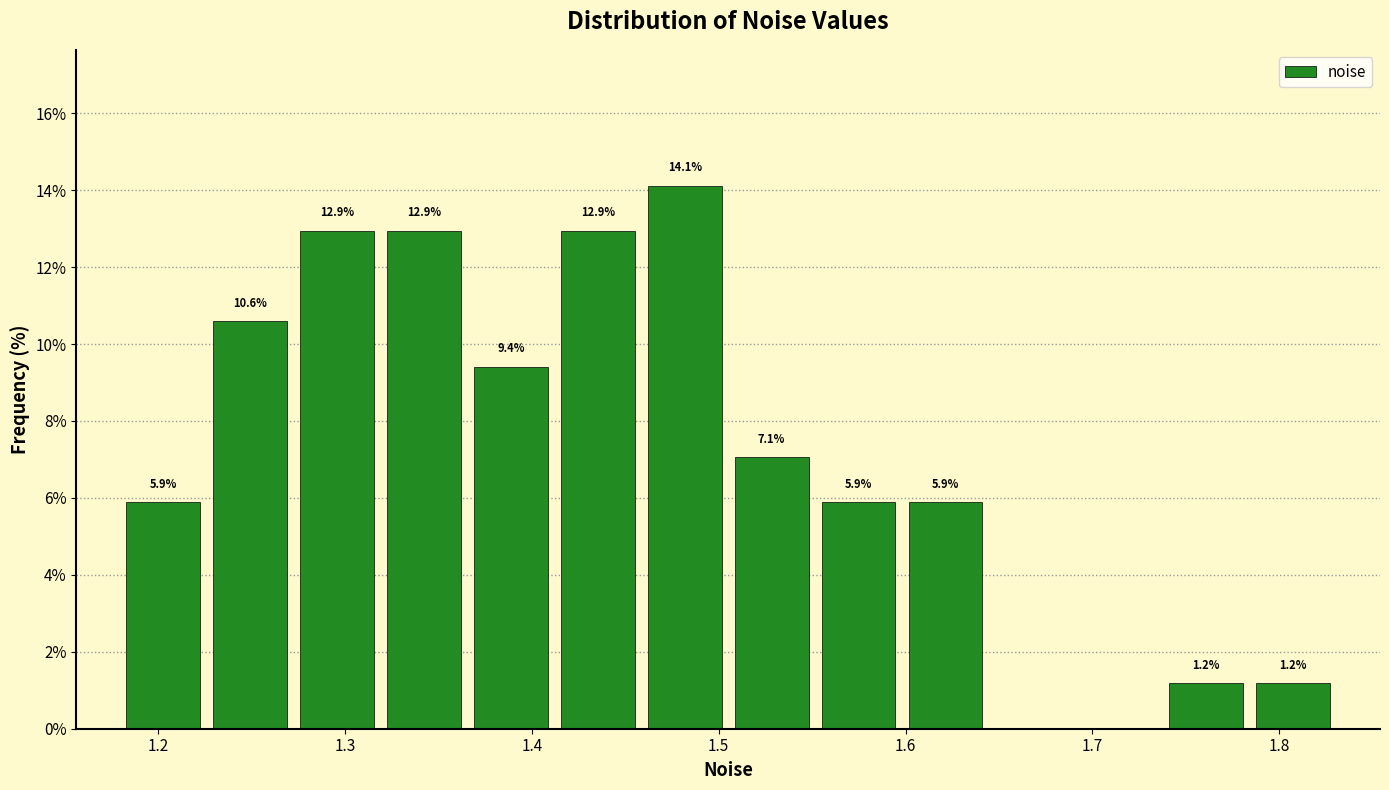

Over which range of the x-axis is the bar tallest?

1.46 to 1.51